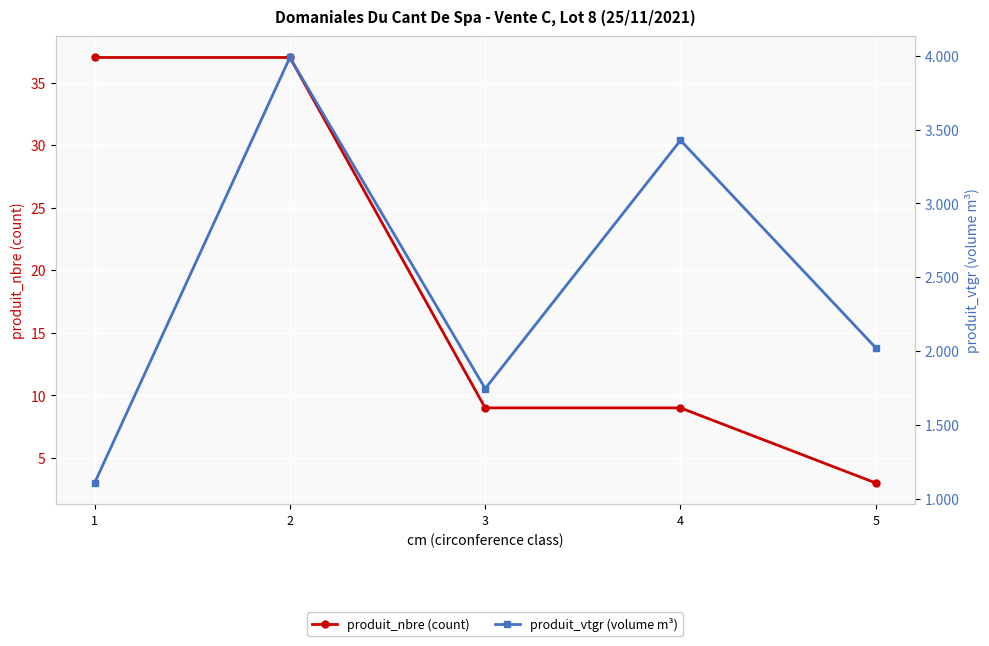

What is the value of the produit_nbre (count) point at the 5th from the left?

3.0